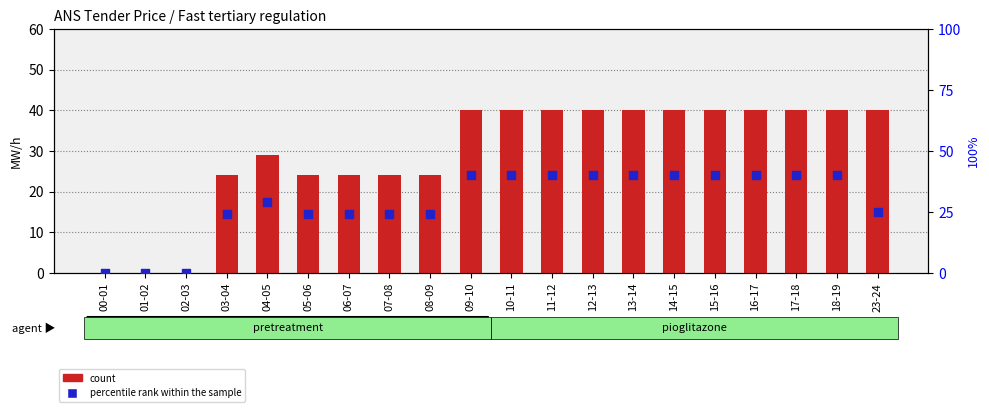

At which category is the sum across all series the highest?

09-10